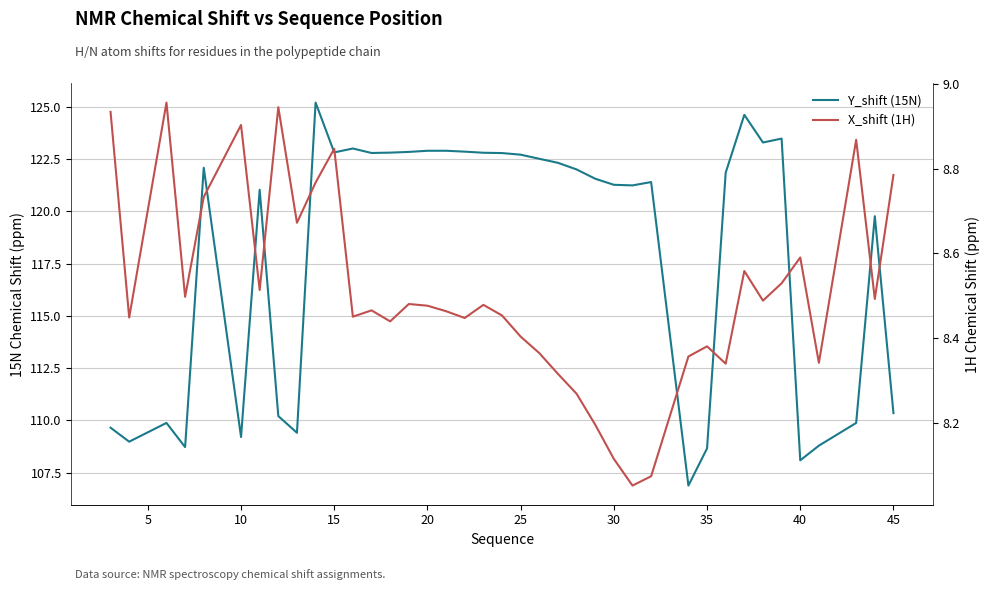

At 35, list the series in order from largest to smallest.

Y_shift (15N), X_shift (1H)